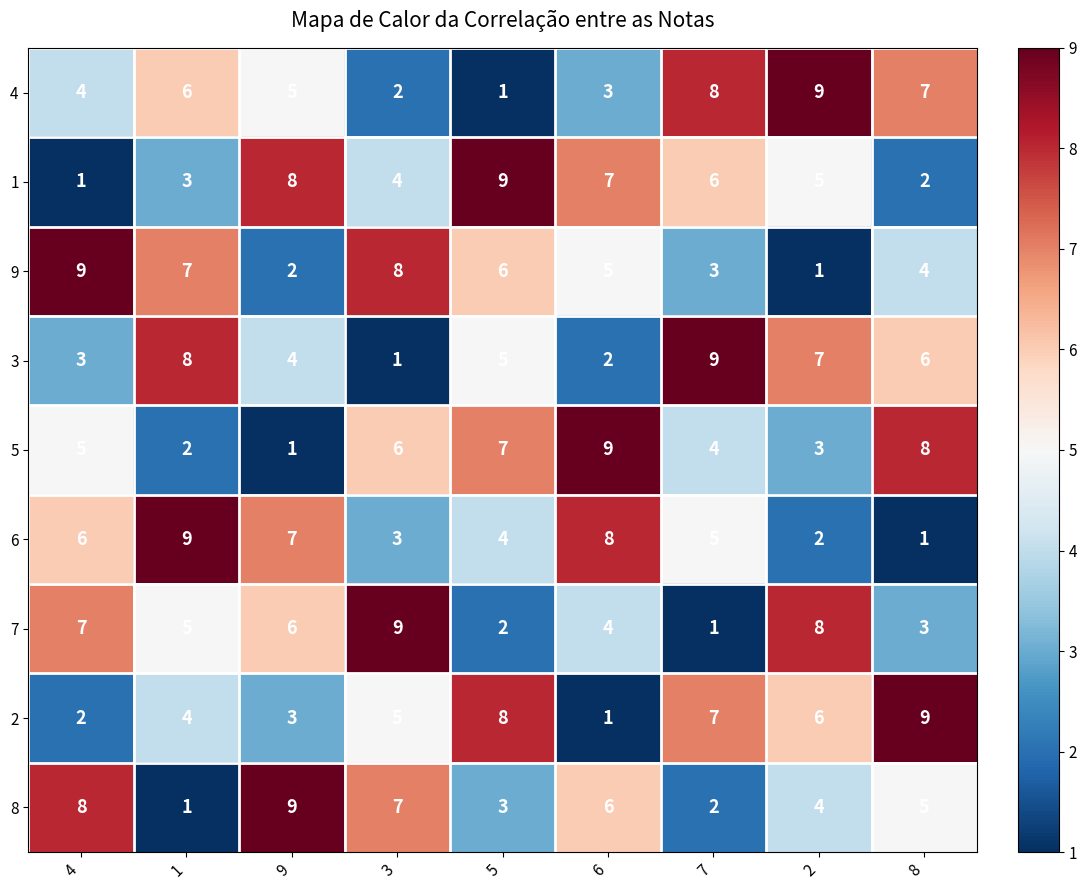

What is the total value across all series at 3?

45